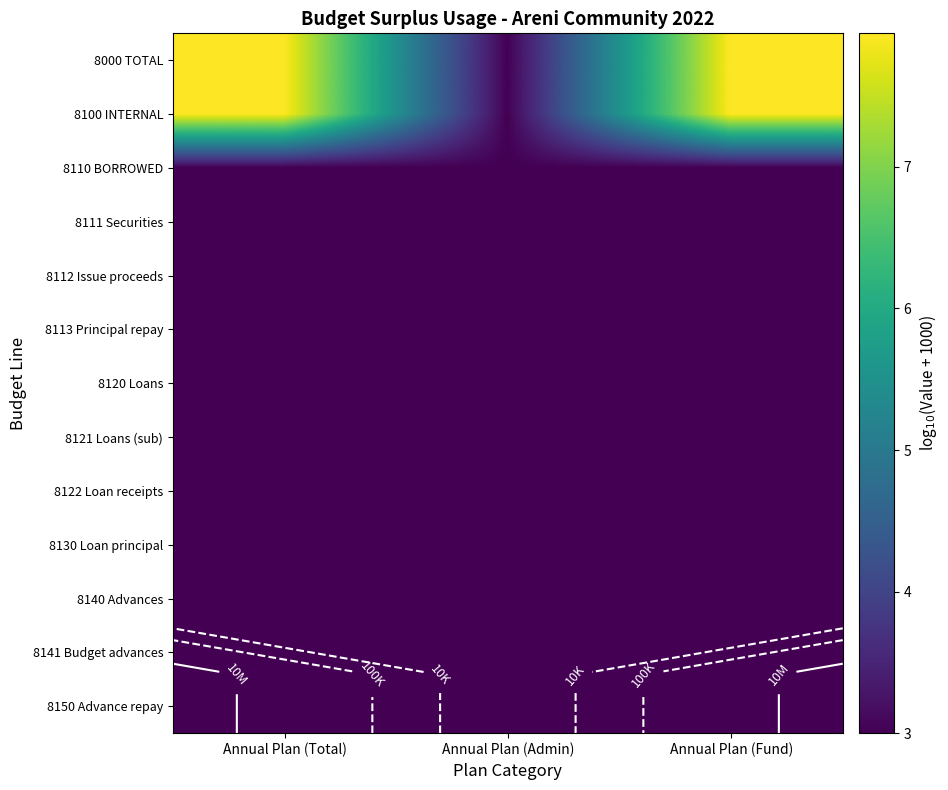

How many distinct data groups are displayed?

13